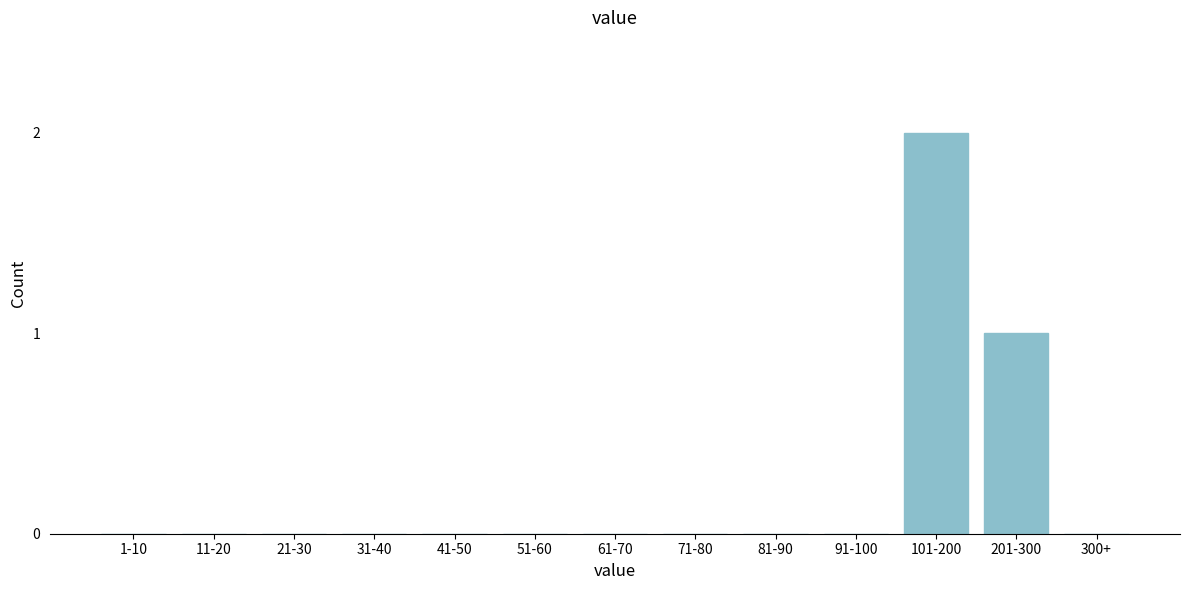

Reading left to right, transcribe all the data shown in this chart.

1-10=0	11-20=0	21-30=0	31-40=0	41-50=0	51-60=0	61-70=0	71-80=0	81-90=0	91-100=0	101-200=2	201-300=1	300+=0